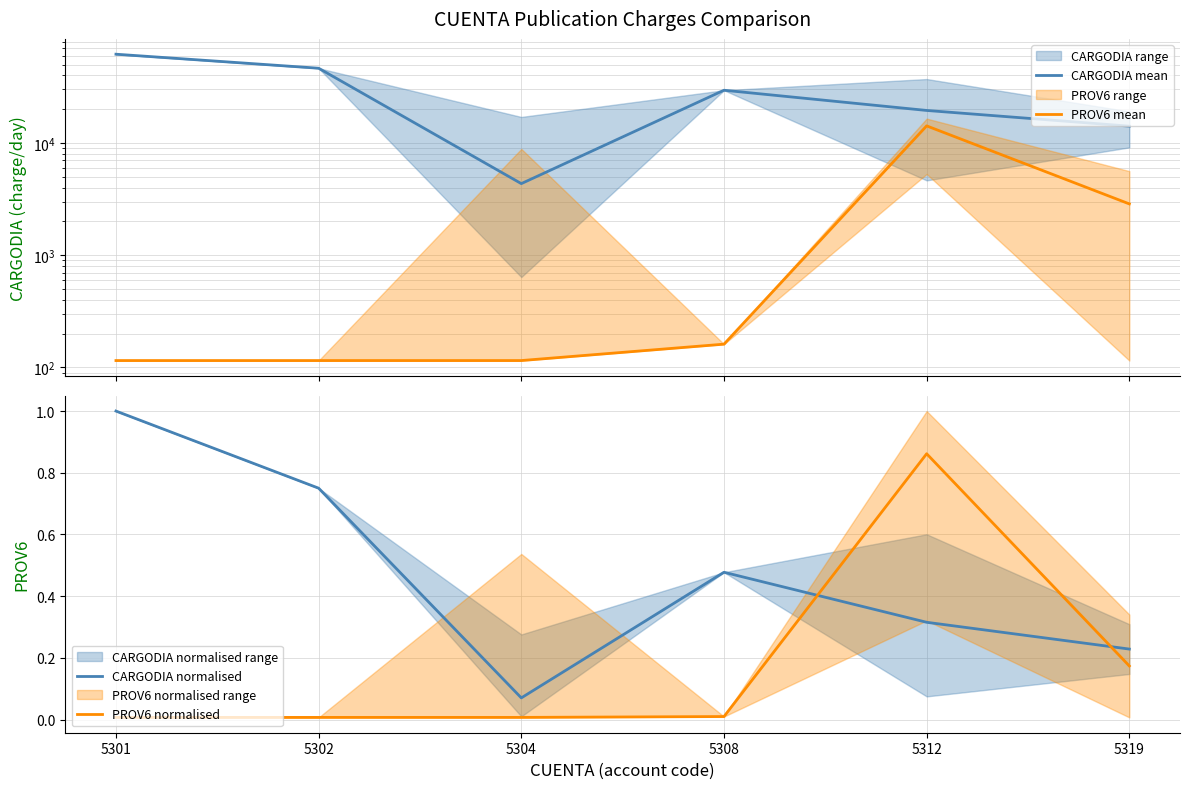

How many values in the PROV6 mean series exceed 161?

2